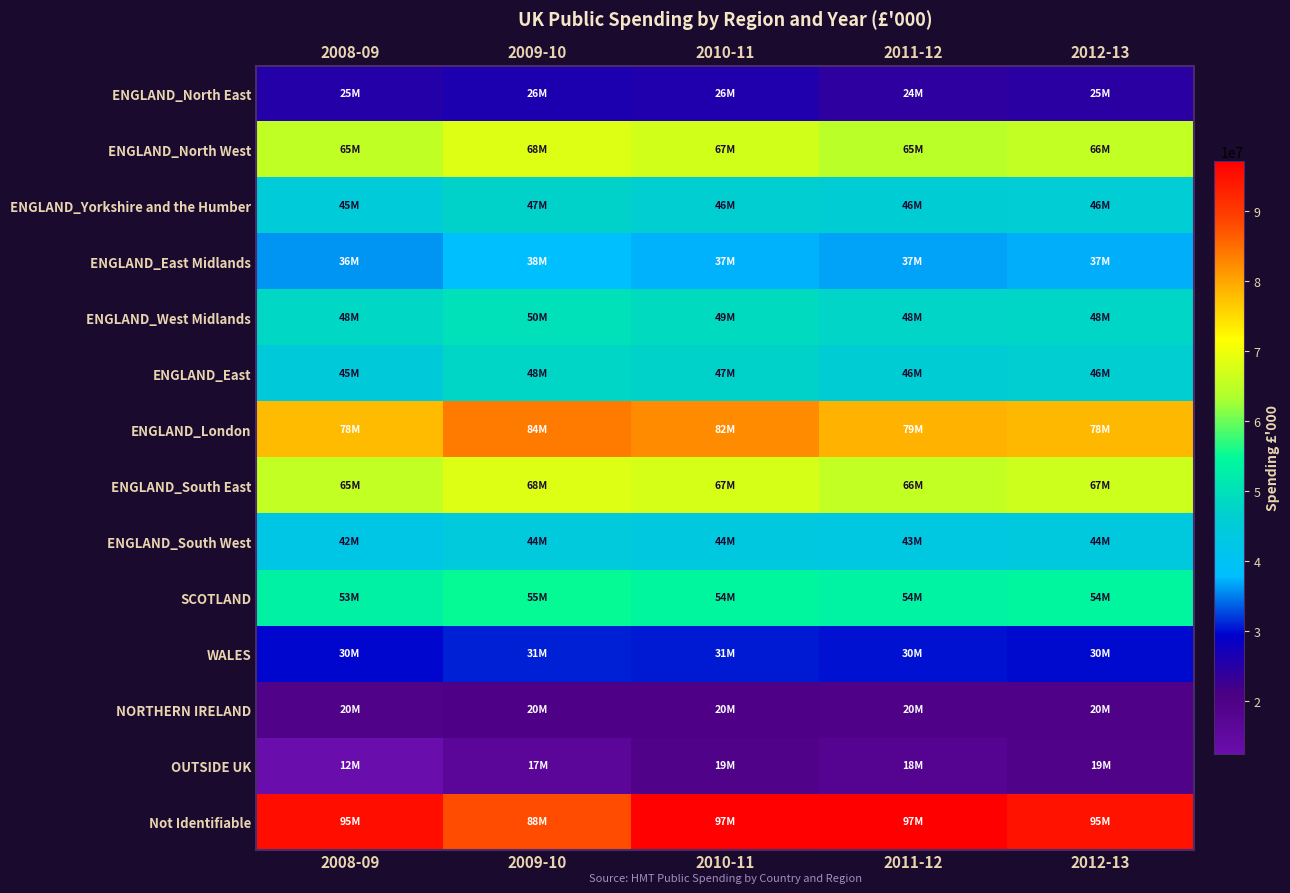

Between 2012-13 and 2008-09, which is larger?

2008-09